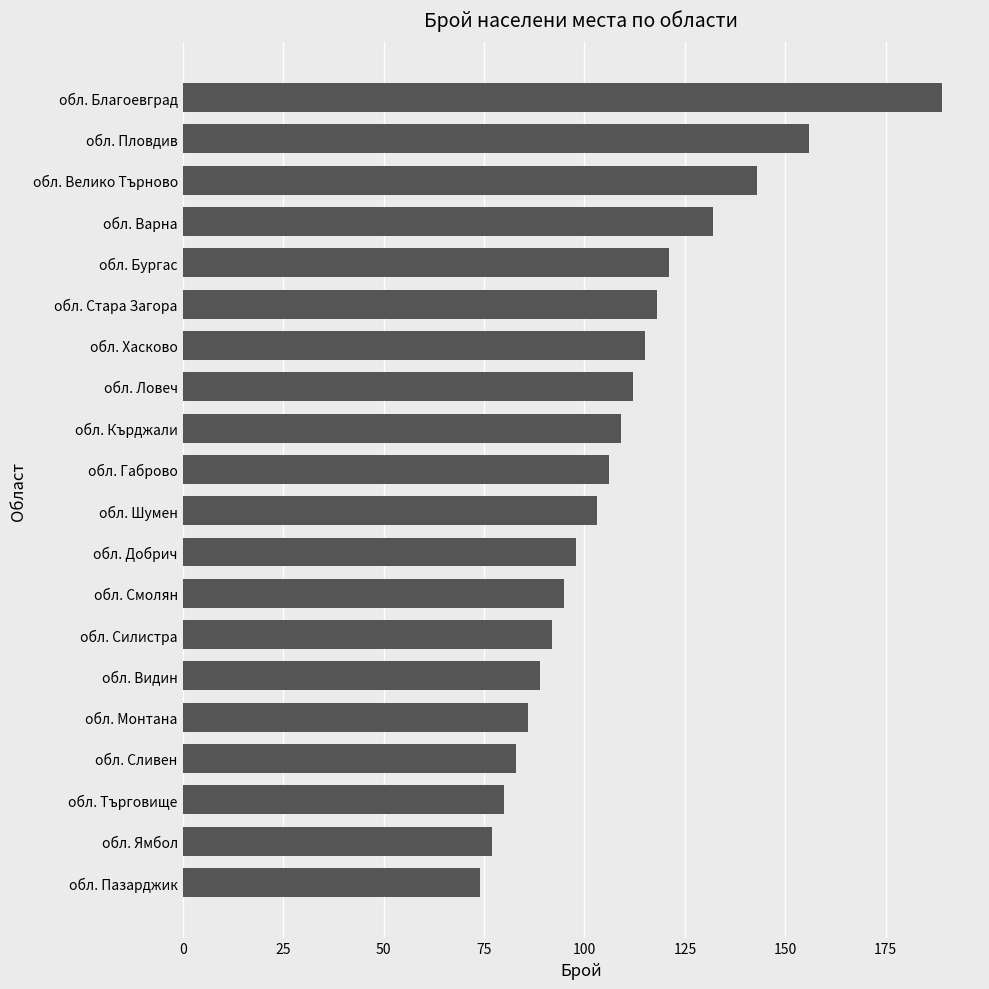

Where is the data nearest to the value 131?

обл. Варна